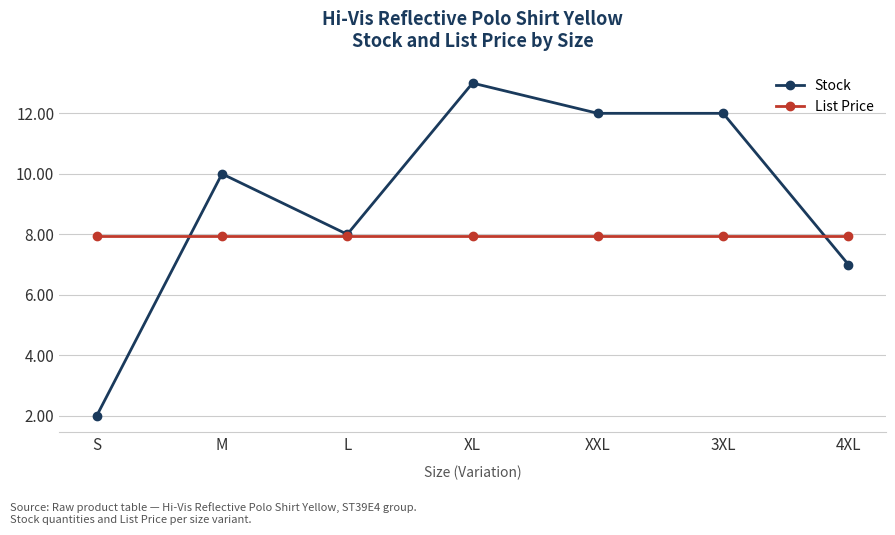

Rank the series by their maximum value, from highest to lowest.

Stock, List Price